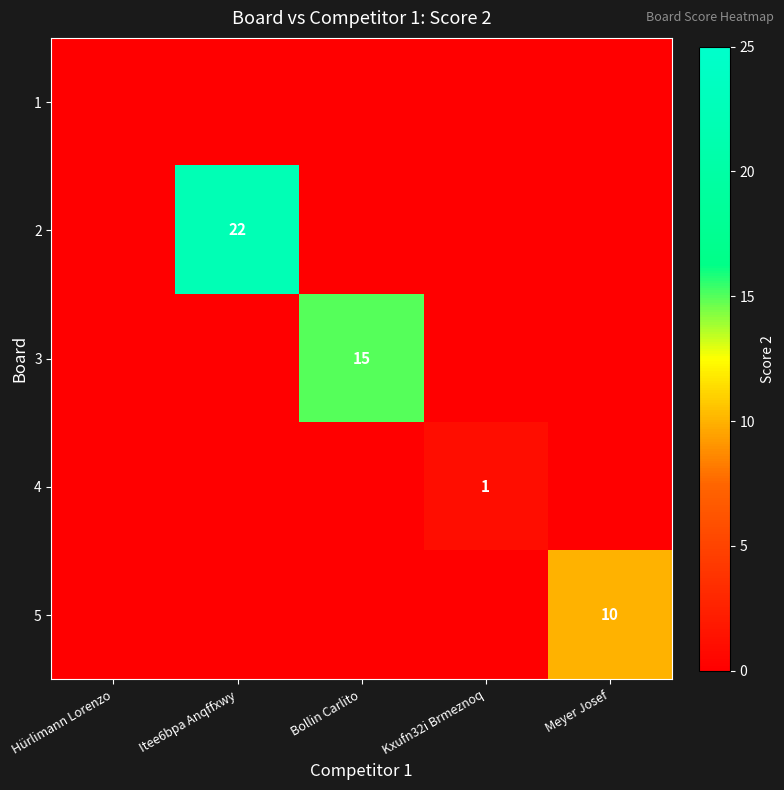

Which category has the lowest value across all series?

Hürlimann Lorenzo